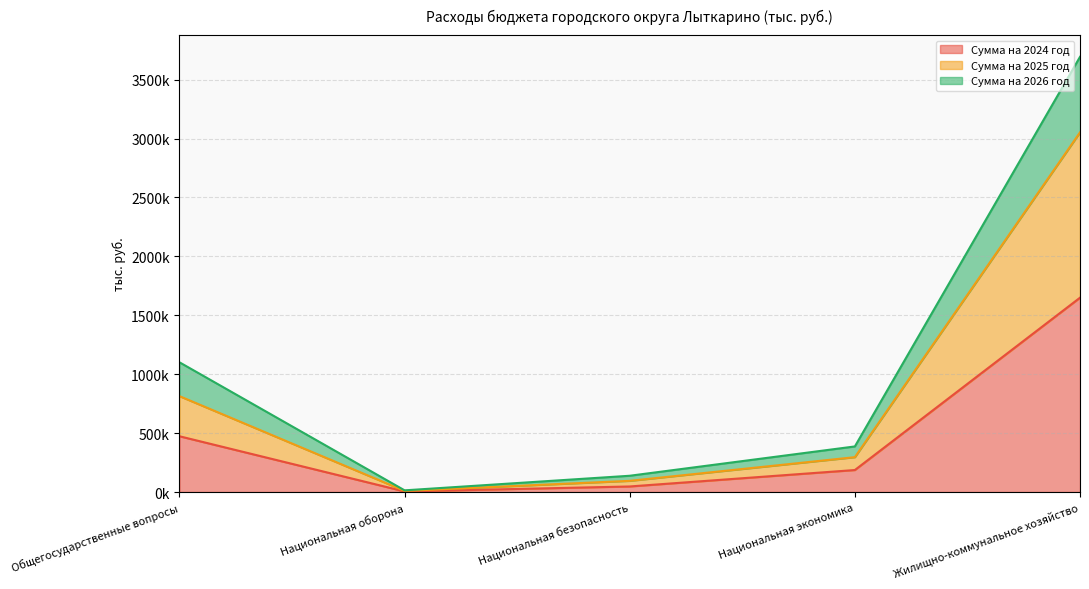

At how many categories does at least one series exceed 1944343?

1